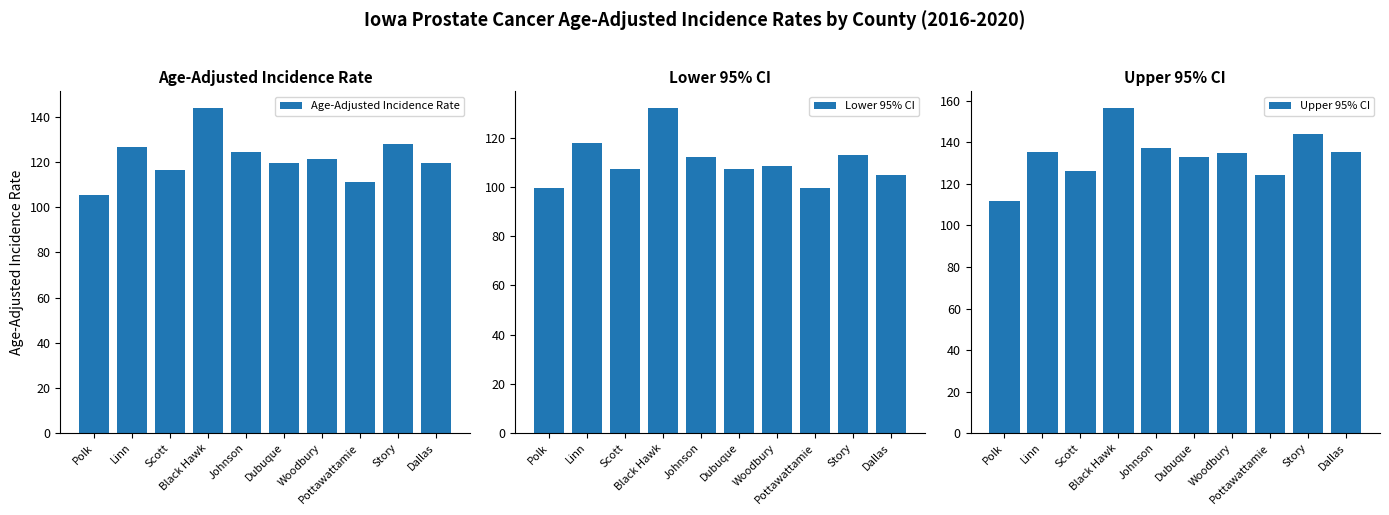

What is the label of the 9th bar from the right?

Linn